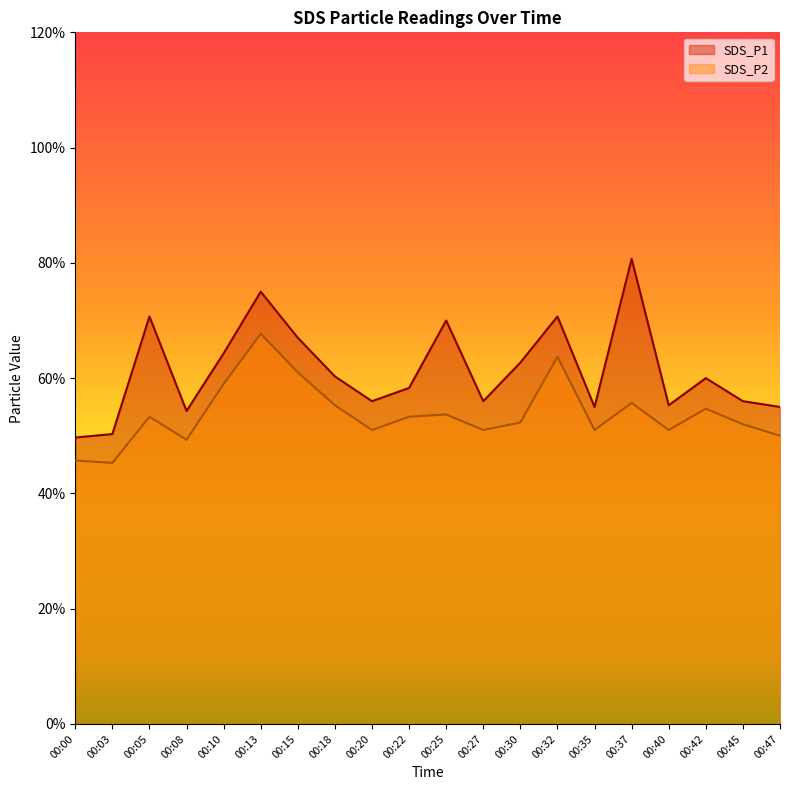

Which category has the lowest value across all series?

00:03